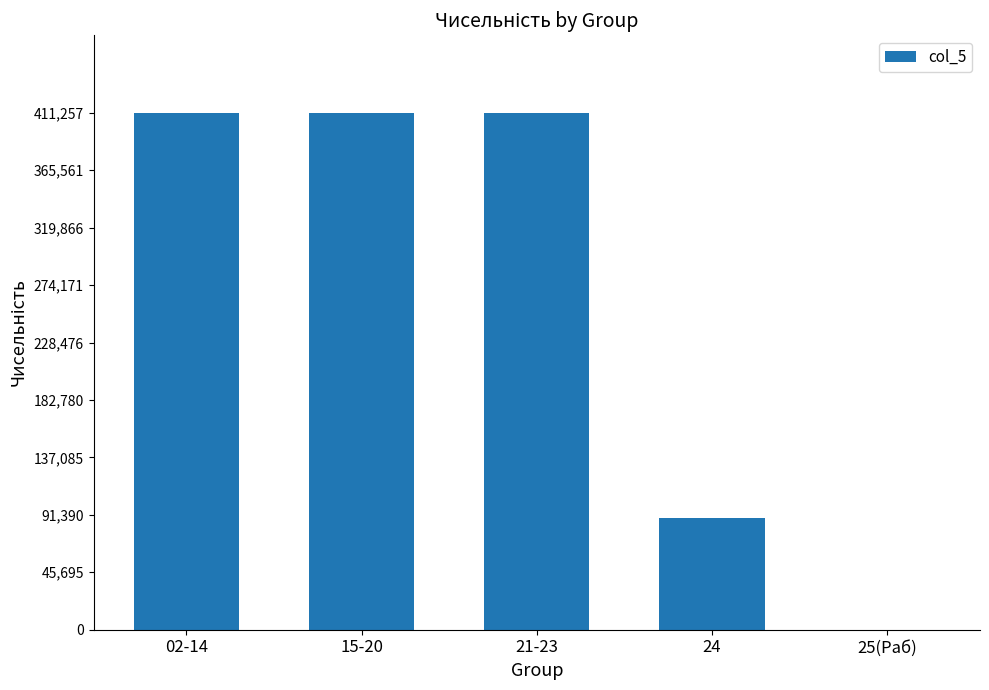

Which has a higher value, 21-23 or 25(Раб)?

21-23